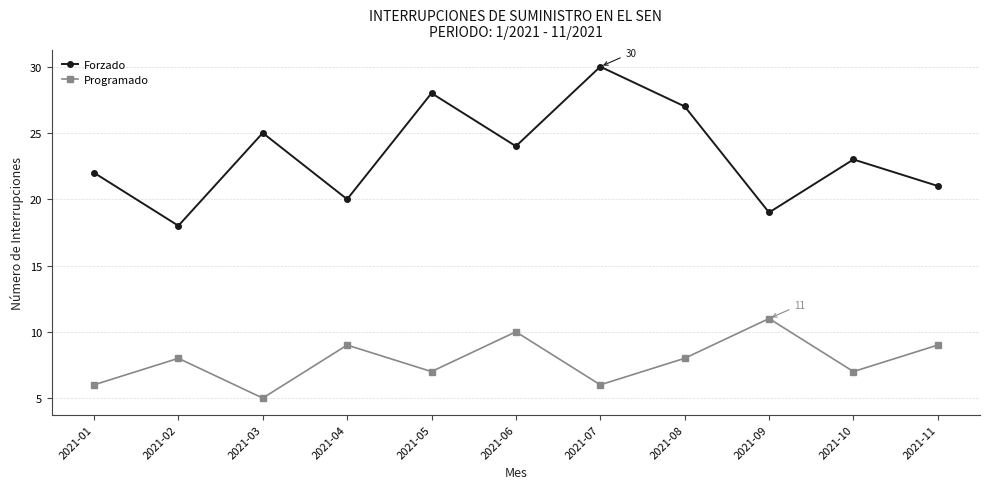

What are all the series names shown in the legend?

Forzado, Programado